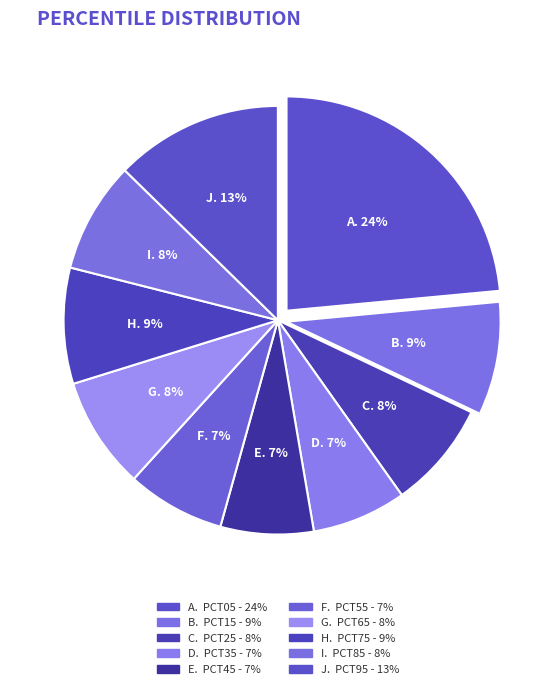

How many segments does this pie chart have?

10